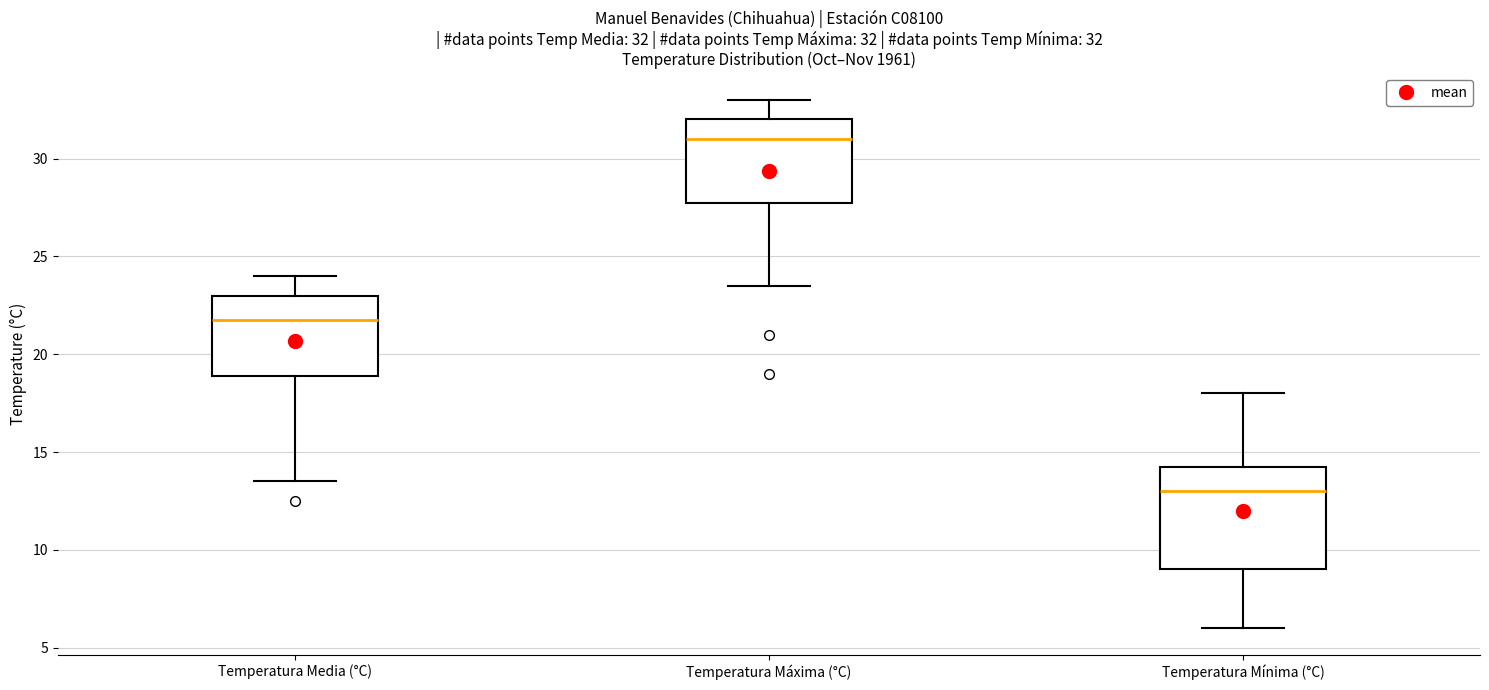

Which box's median line is the highest?

Temperatura Máxima (°C)